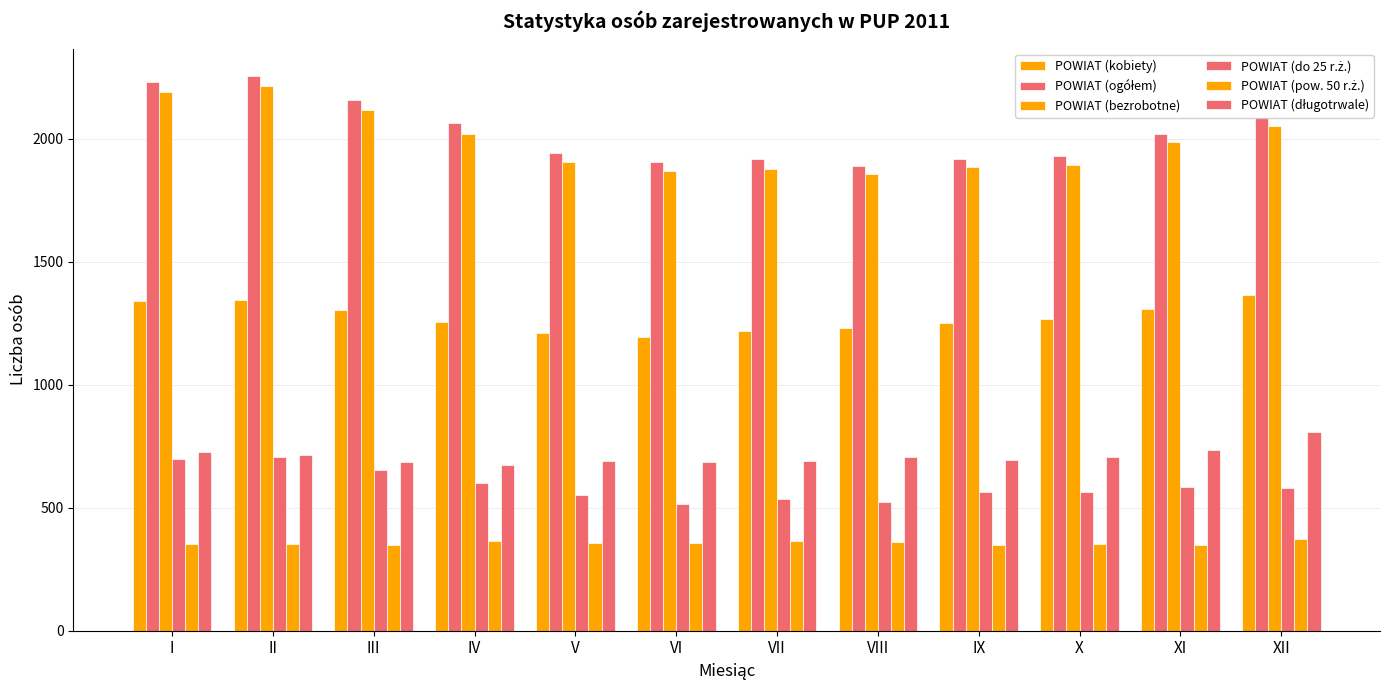

Rank the series by their maximum value, from lowest to highest.

POWIAT (pow. 50 r.ż.), POWIAT (do 25 r.ż.), POWIAT (długotrwale), POWIAT (kobiety), POWIAT (bezrobotne), POWIAT (ogółem)